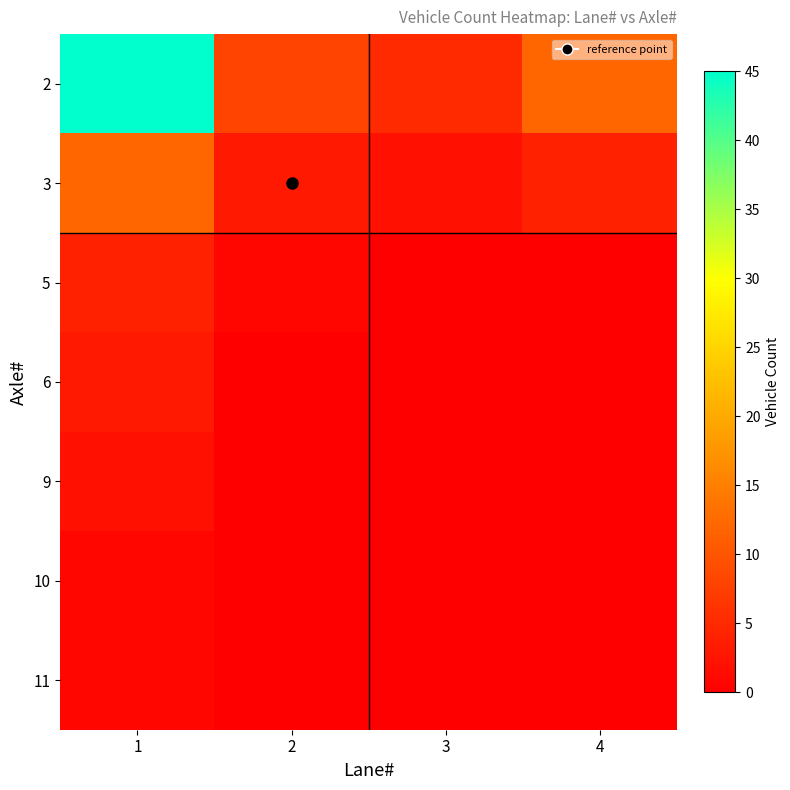

What is the spread (max minus min) of values at 1?

44